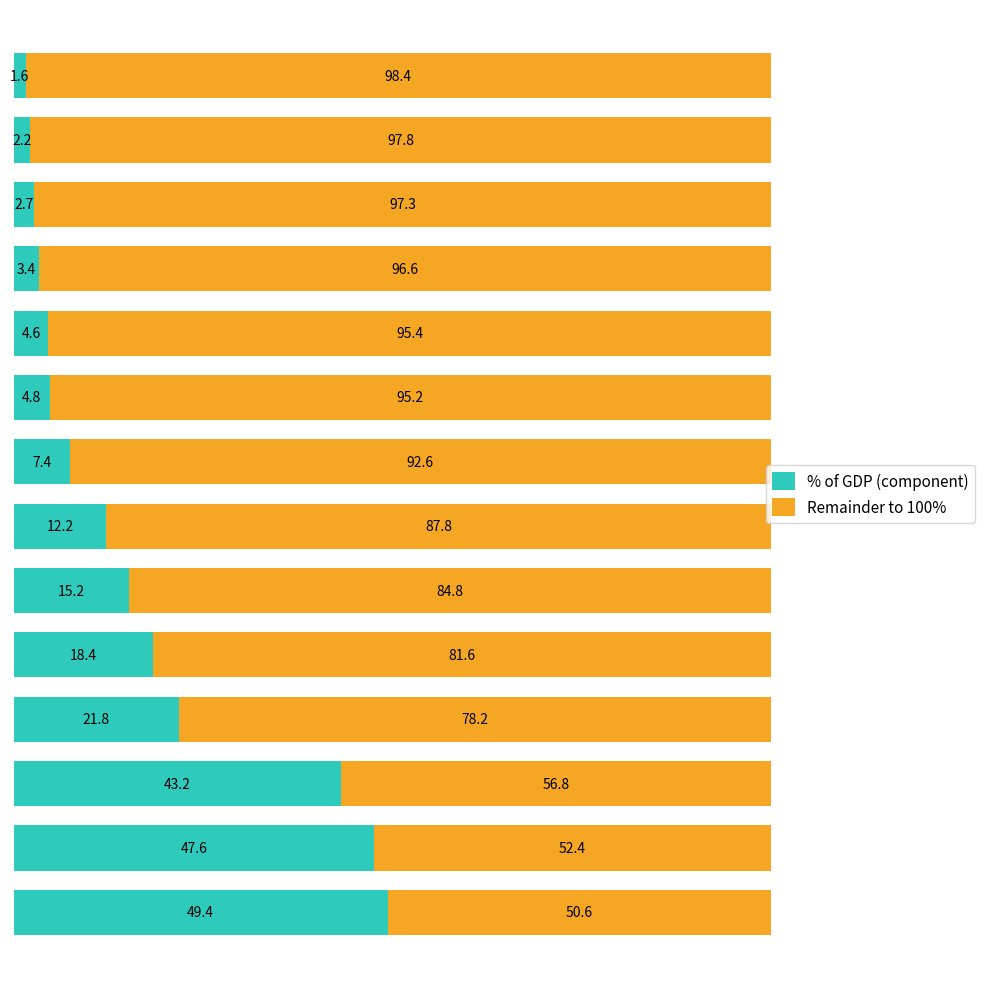

What is the average value of the % of GDP (component) series?

16.8